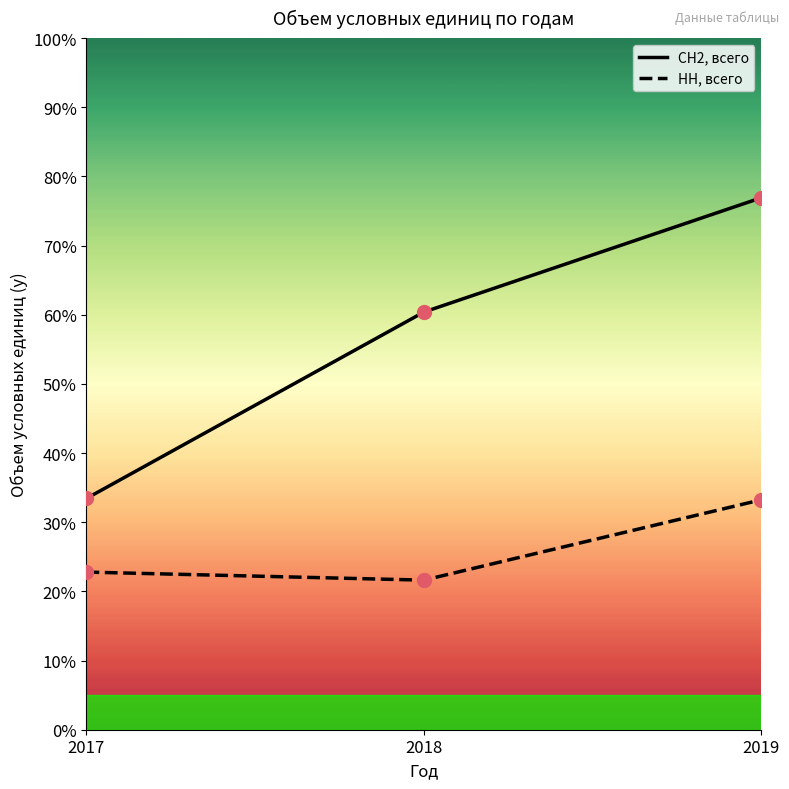

Reading left to right, extract all data points from this chart.

СН2, всего: 33.4	60.4	76.9
НН, всего: 22.8	21.6	33.2